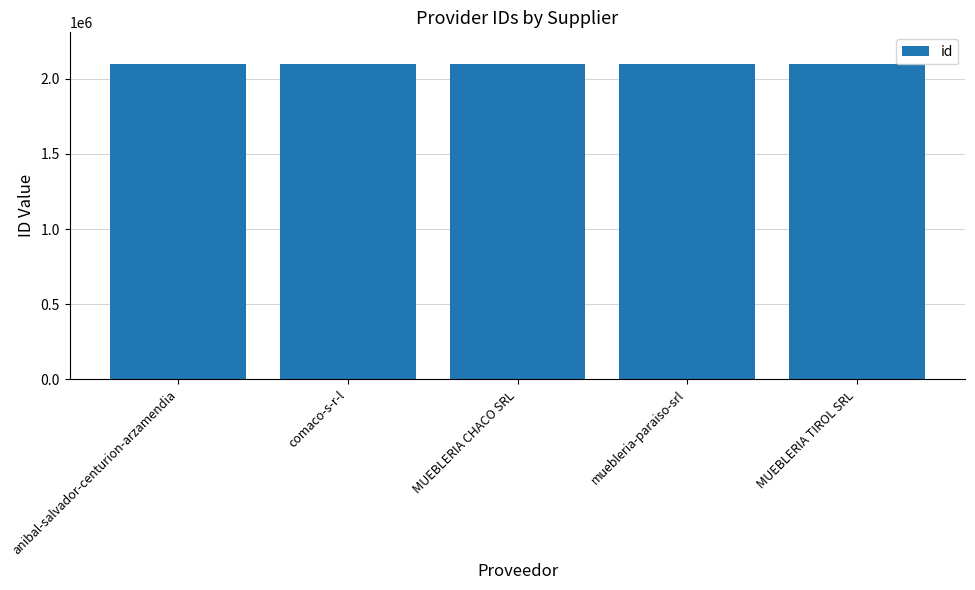

How many data points are less than 2099562?

2